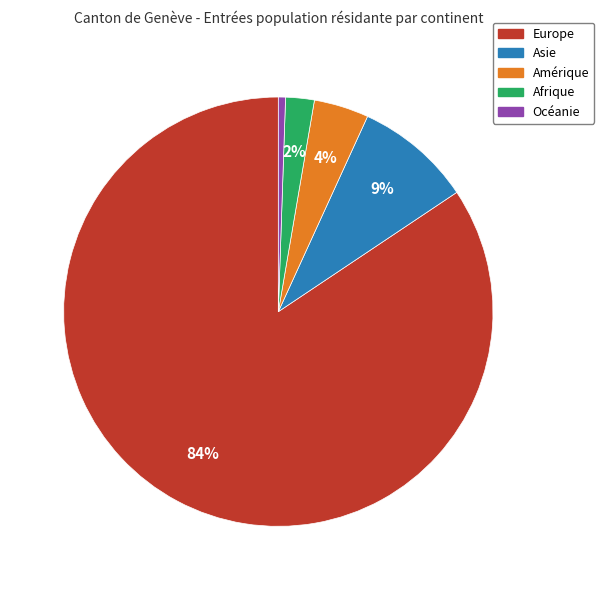

Rank the categories by value from lowest to highest.

Océanie, Afrique, Amérique, Asie, Europe